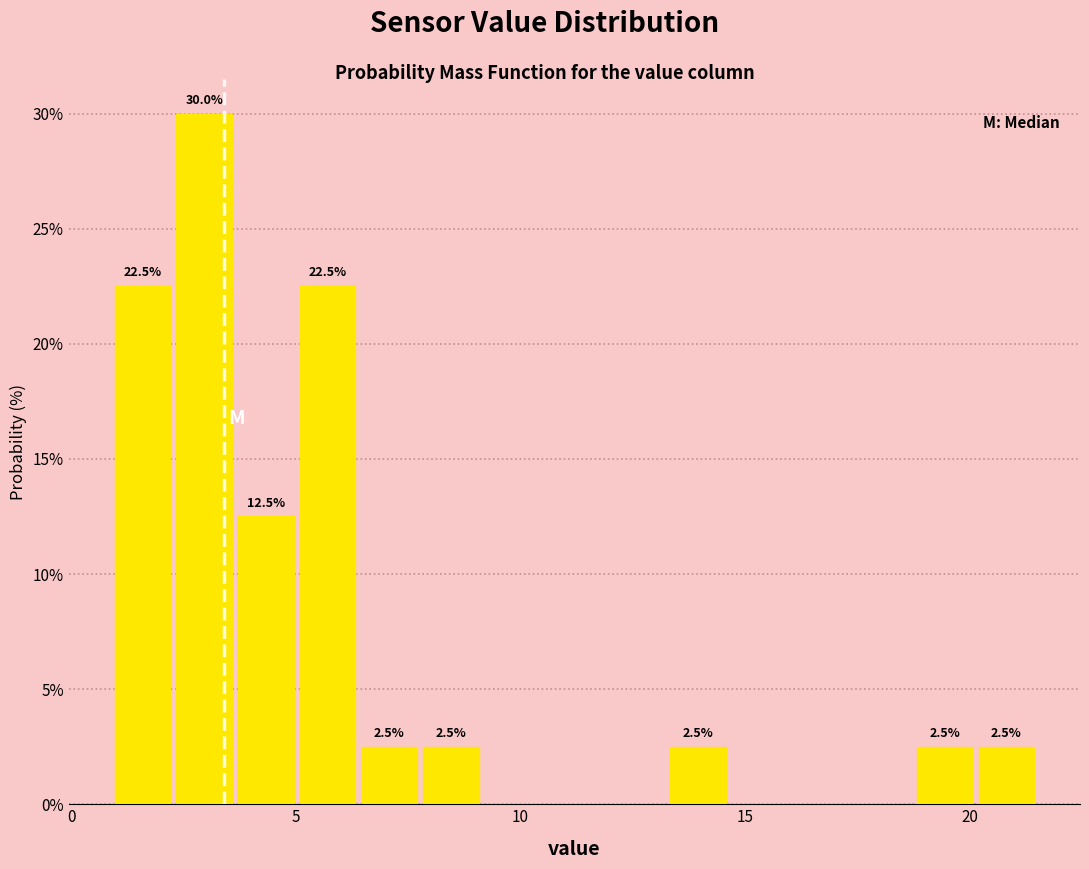

Read against the x-axis, roughly where is the centre of the tallest bar?

3.0